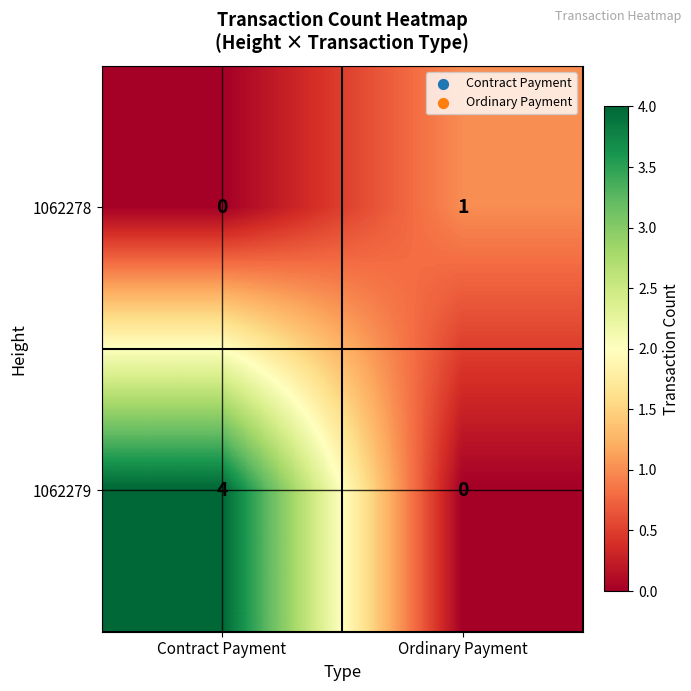

What is the difference between the maximum and minimum values in the 1062279 series?

4